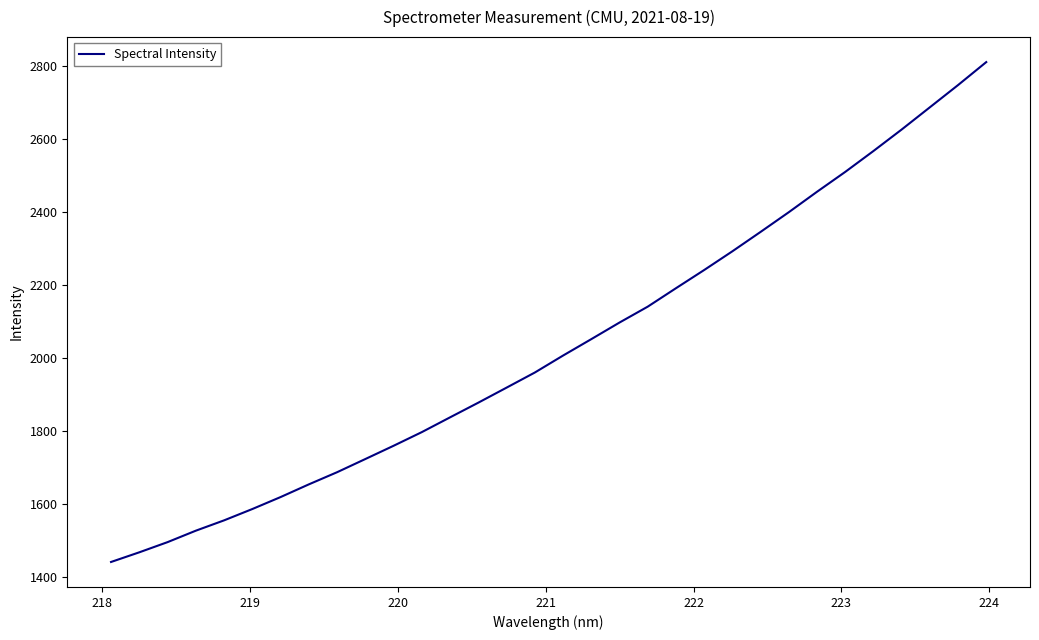

What is the greatest value displayed?

2810.4